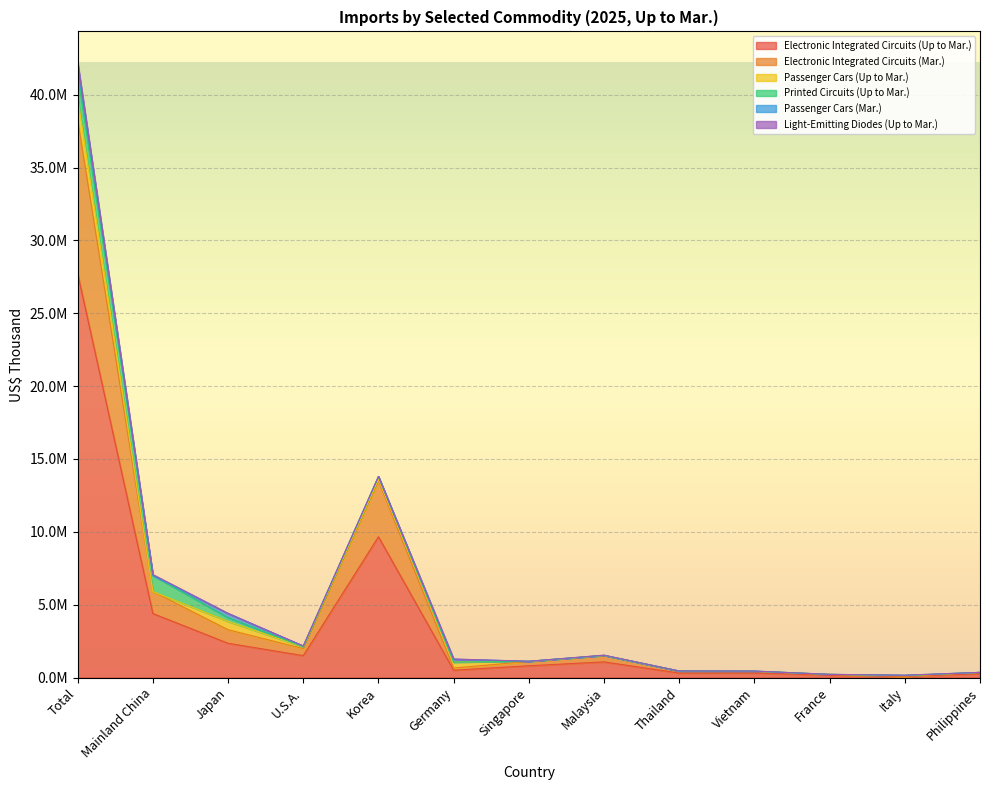

At which label does Printed Circuits (Up to Mar.) reach its minimum?

Italy